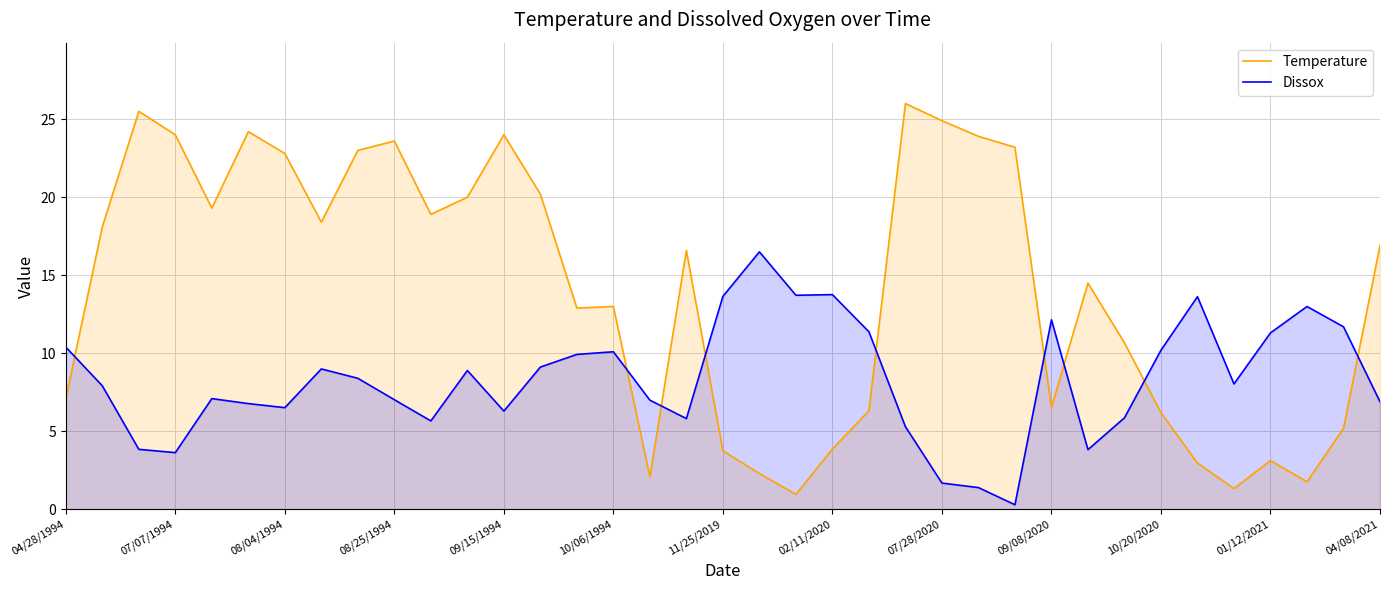

At 01/12/2021, list the series in order from largest to smallest.

Dissox, Temperature